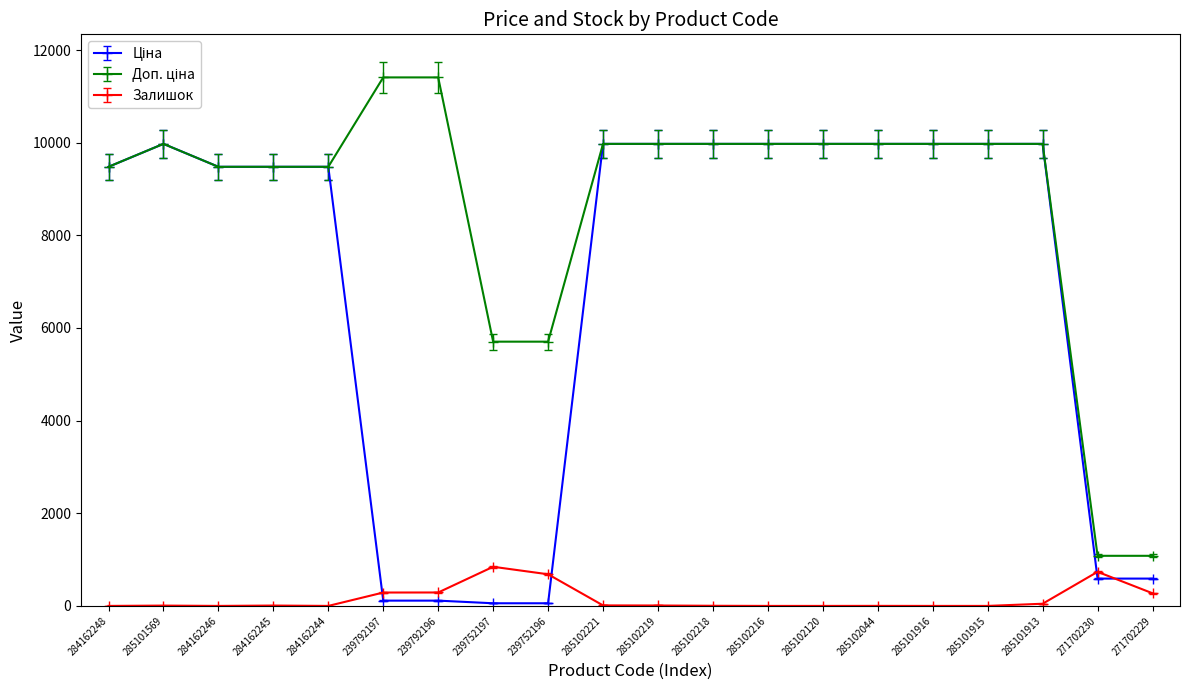

What is the highest value of the Залишок series?

845.0